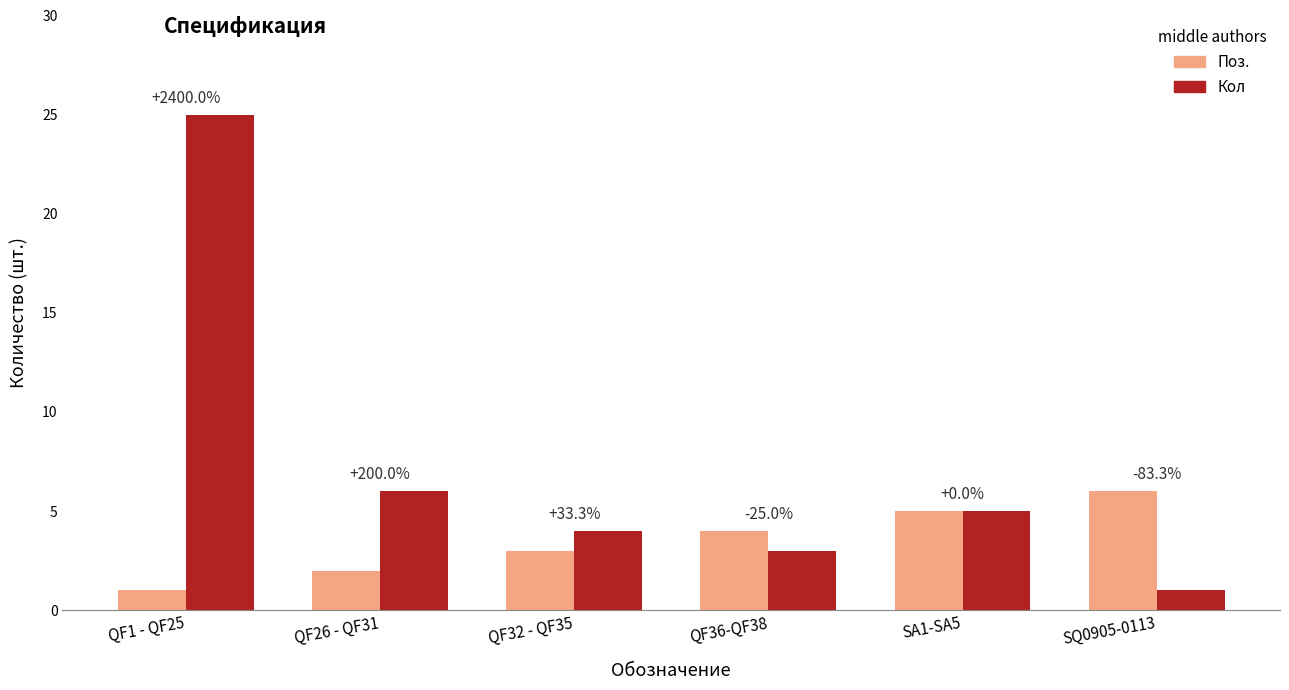

What are all the series names shown in the legend?

Поз., Кол